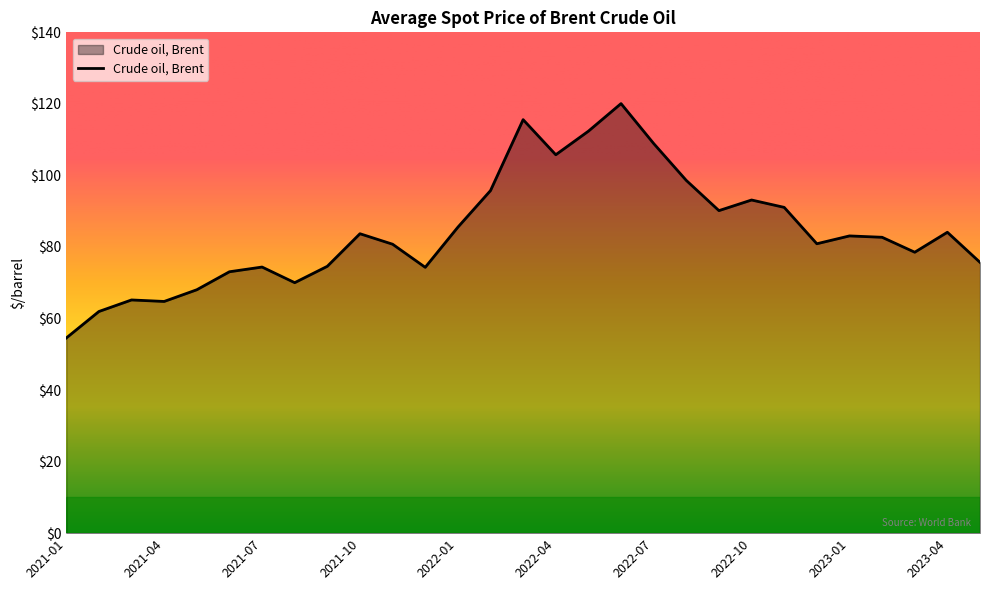

What is the difference between the maximum and minimum values?

65.5